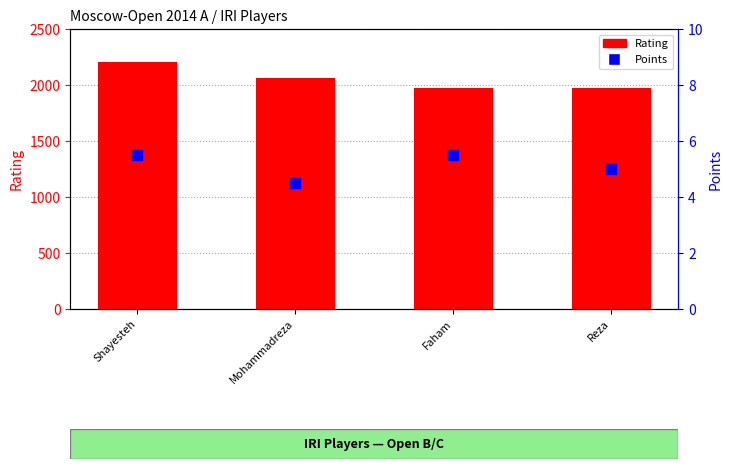

Which series contains the highest Y value?

Rating